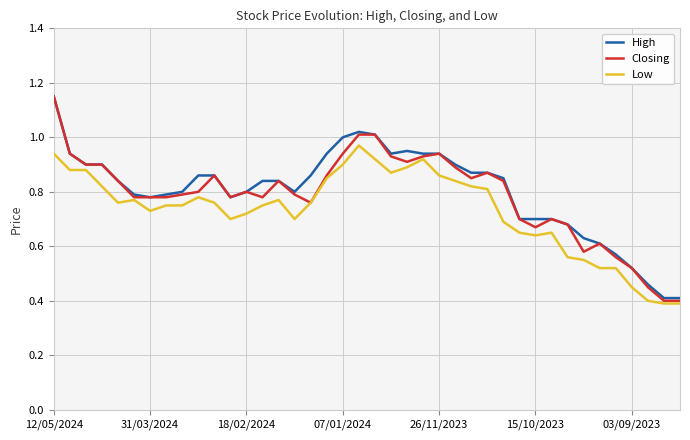

Reading right to left, what are all the values shown in this chart?

High: 0.4	0.4	0.5	0.5	0.6	0.6	0.6	0.7	0.7	0.7	0.7	0.8	0.9	0.9	0.9	0.9	0.9	0.9	0.9	1.0	1.0	1.0	0.9	0.9	0.8	0.8	0.8	0.8	0.8	0.9	0.9	0.8	0.8	0.8	0.8	0.8	0.9	0.9	0.9	1.1
Closing: 0.4	0.4	0.5	0.5	0.6	0.6	0.6	0.7	0.7	0.7	0.7	0.8	0.9	0.8	0.9	0.9	0.9	0.9	0.9	1.0	1.0	0.9	0.9	0.8	0.8	0.8	0.8	0.8	0.8	0.9	0.8	0.8	0.8	0.8	0.8	0.8	0.9	0.9	0.9	1.1
Low: 0.4	0.4	0.4	0.5	0.5	0.5	0.6	0.6	0.7	0.6	0.7	0.7	0.8	0.8	0.8	0.9	0.9	0.9	0.9	0.9	1.0	0.9	0.8	0.8	0.7	0.8	0.8	0.7	0.7	0.8	0.8	0.8	0.8	0.7	0.8	0.8	0.8	0.9	0.9	0.9